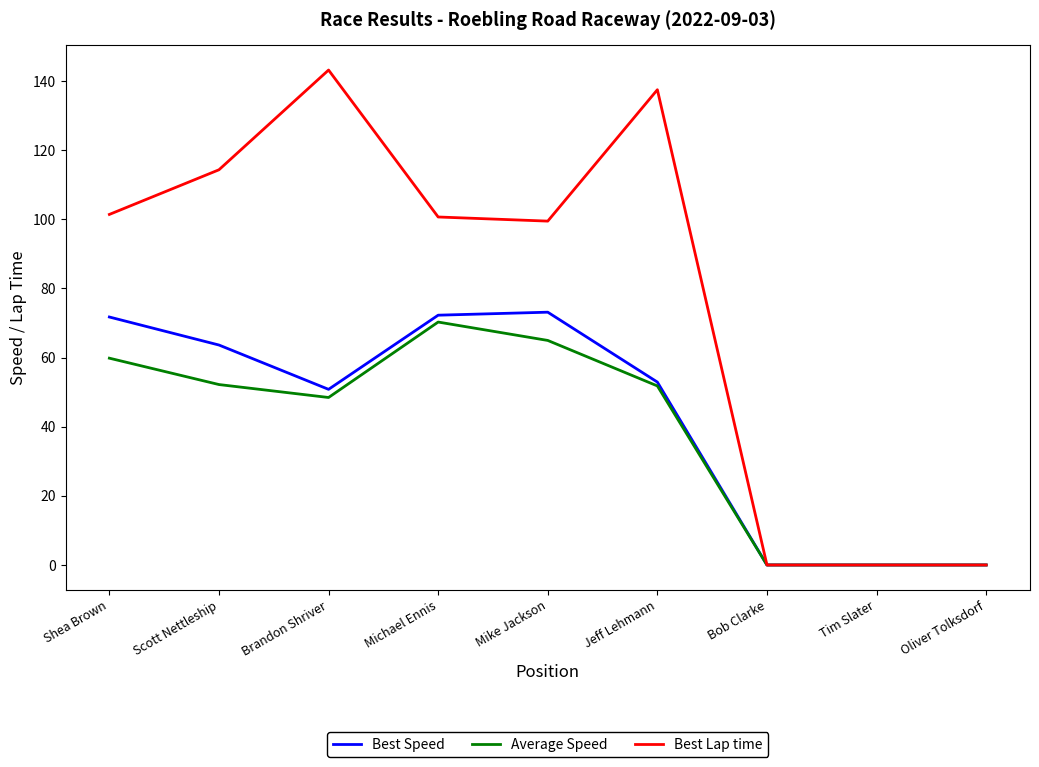

What is the sum of the Best Speed values at Mike Jackson and Oliver Tolksdorf?

73.1